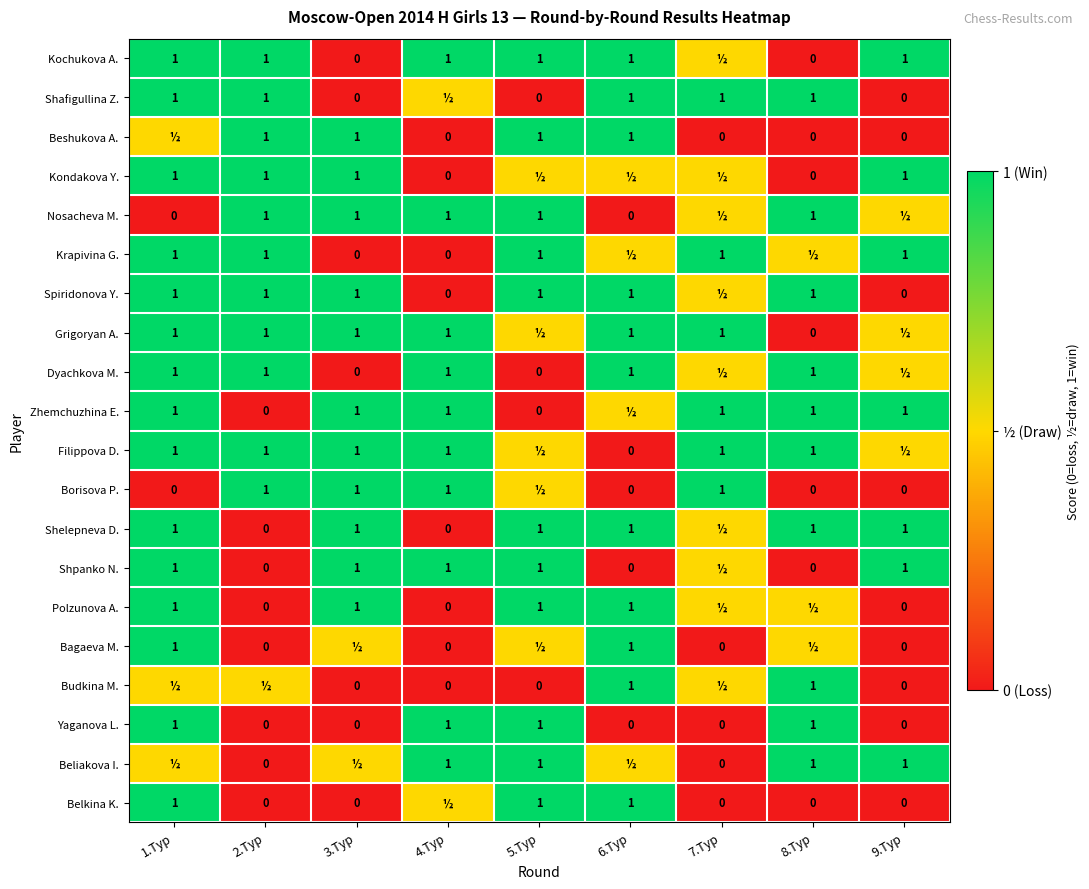

True or false: Krapivina G. has a value of 0.4 at 5.Тур.

False